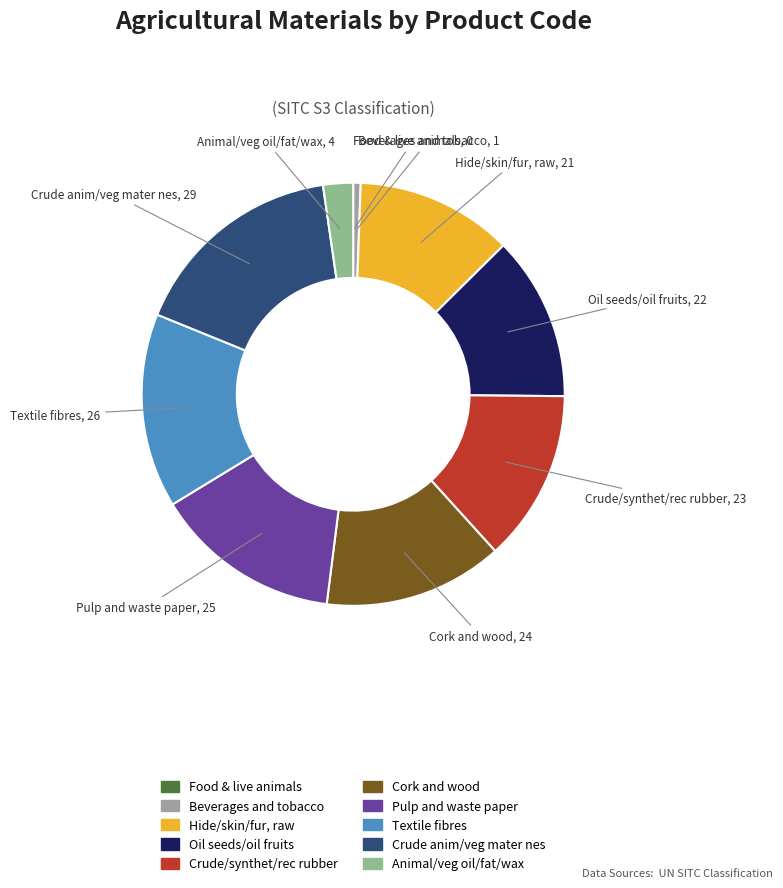

Is it true that Pulp and waste paper is 14% of the pie?

True